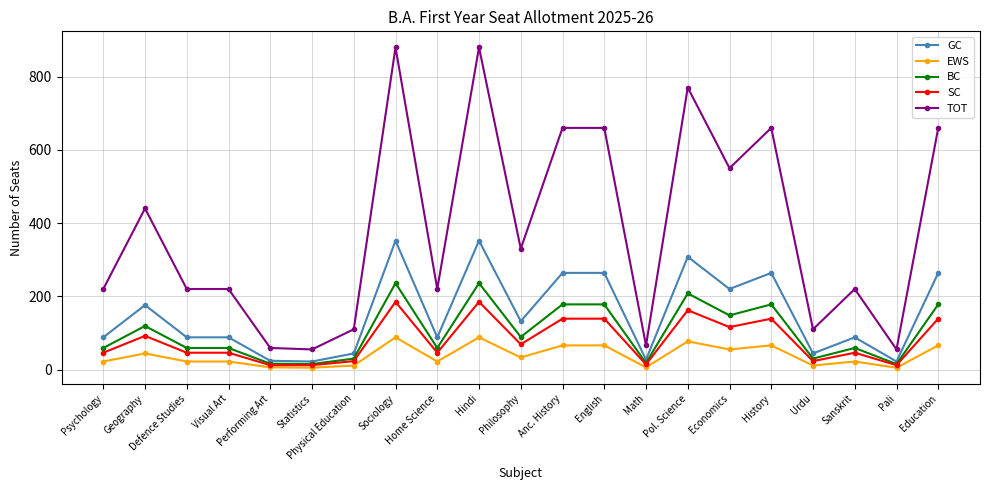

What is the spread (max minus min) of values at Math?

60